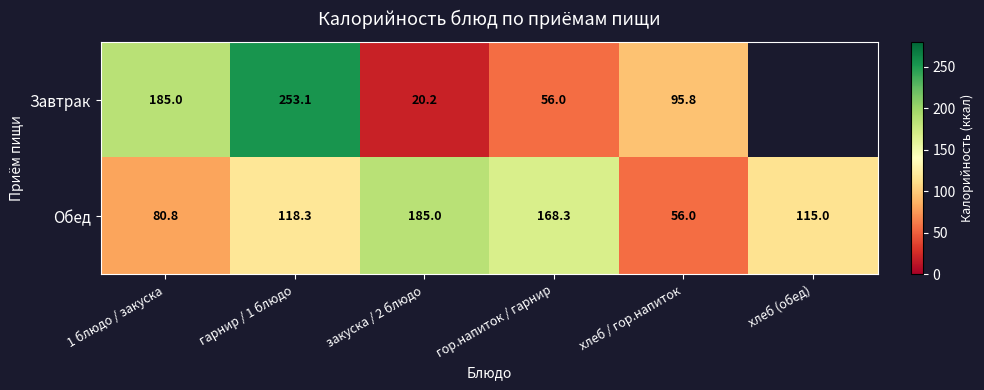

List the labels in order of Обед value, largest first.

закуска / 2 блюдо, гор.напиток / гарнир, гарнир / 1 блюдо, хлеб (обед), 1 блюдо / закуска, хлеб / гор.напиток